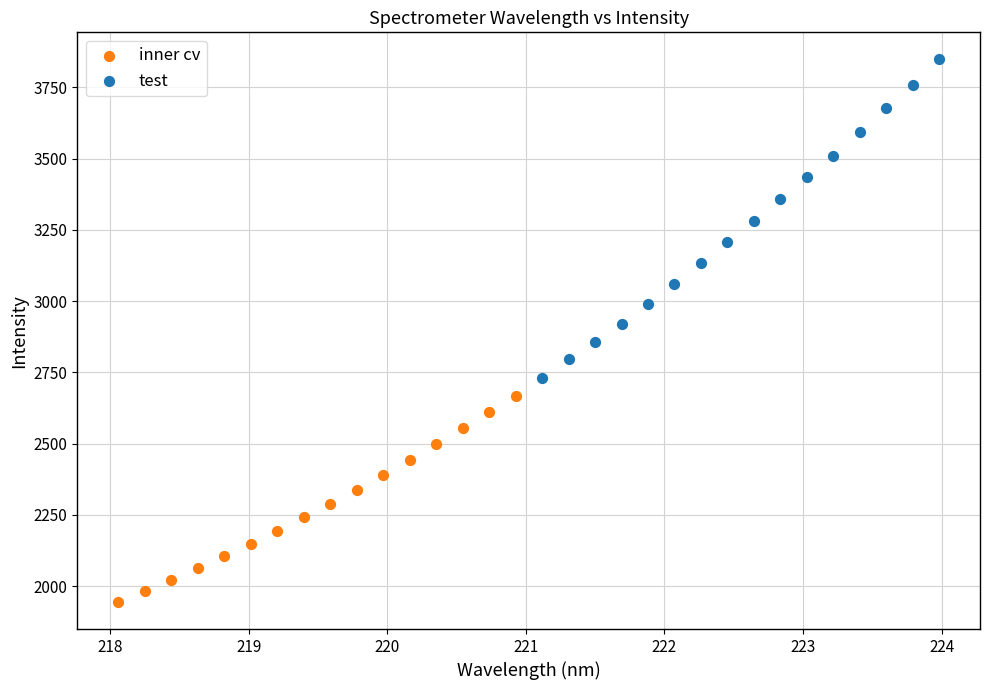

Which series reaches the minimum Y coordinate?

inner cv